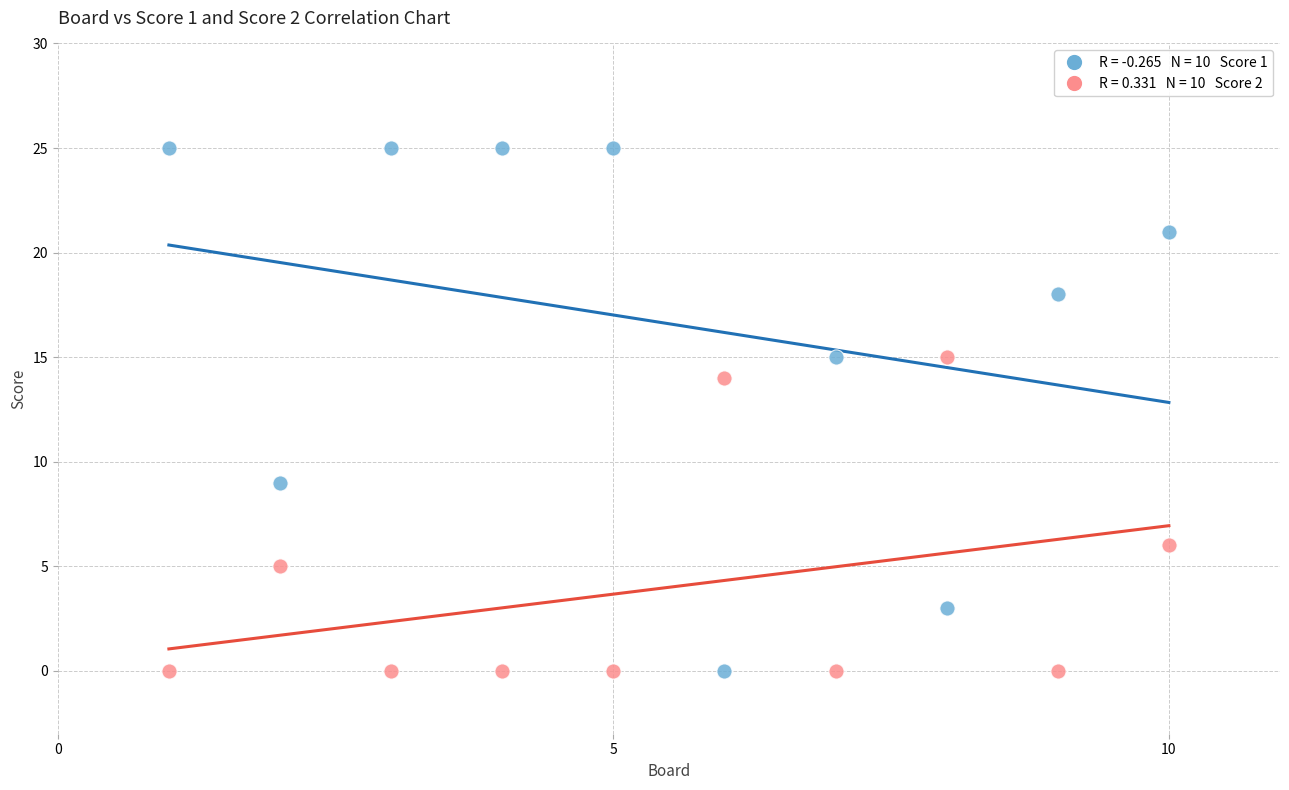

Across all series, what Y value is closest to 12?

14